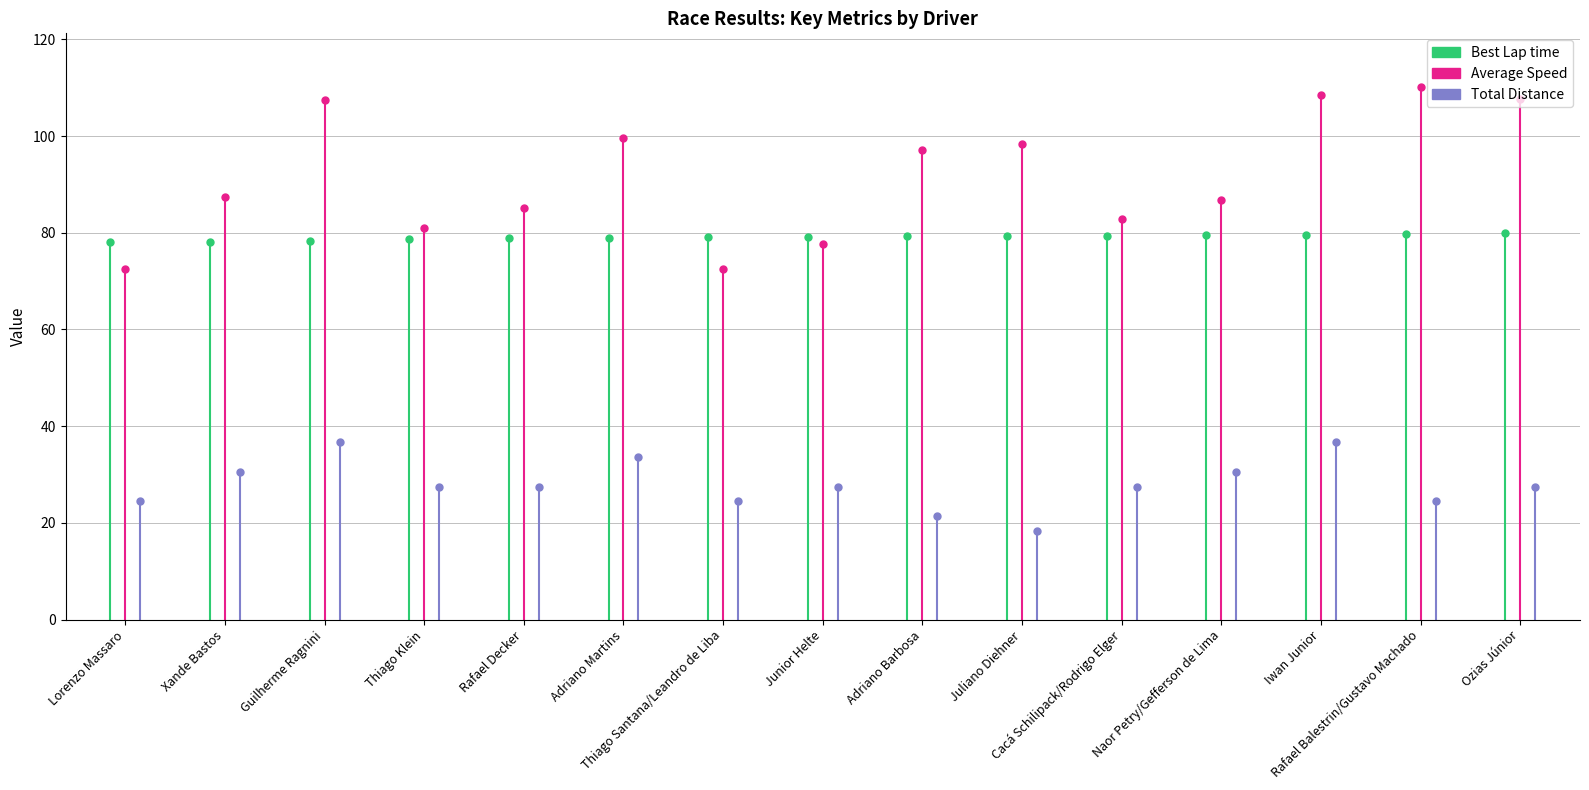

What are all the series names shown in the legend?

Best Lap time, Average Speed, Total Distance